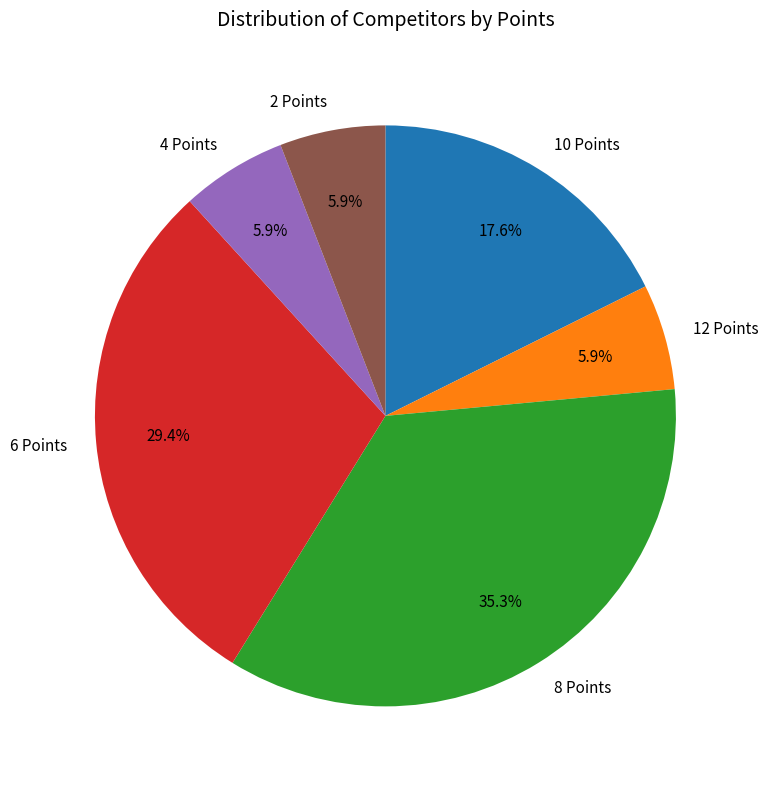

Which category has the biggest portion of the pie?

8 Points